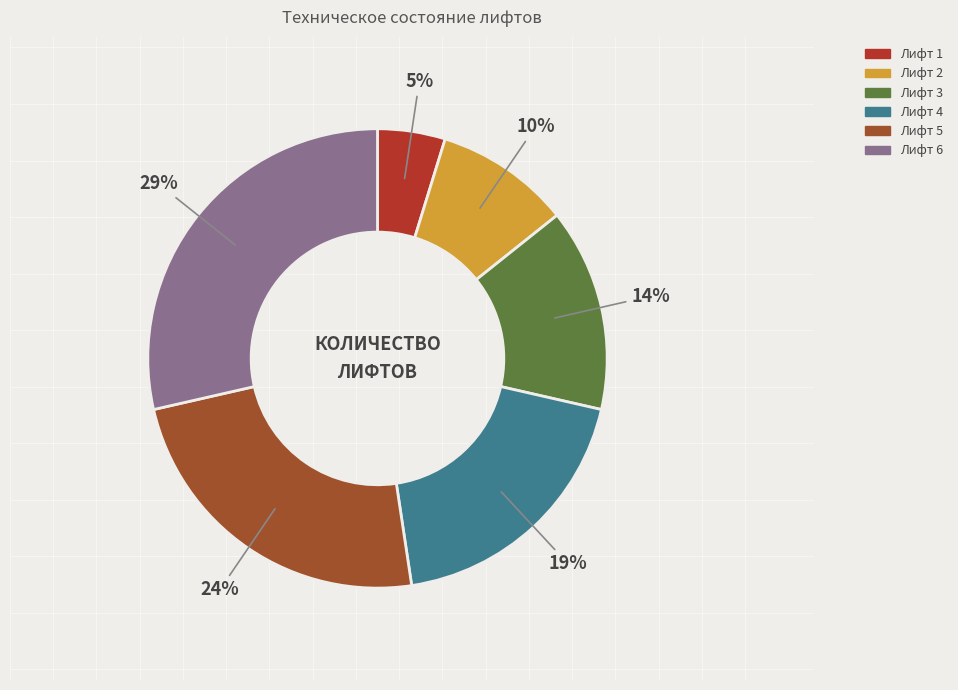

What is the ratio of the value at Лифт 2 to the value at Лифт 1?

2.0